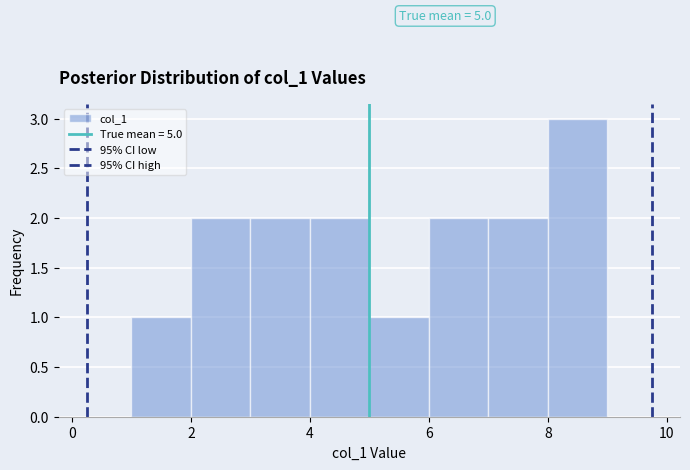

Over which range of the x-axis is the bar tallest?

8 to 9